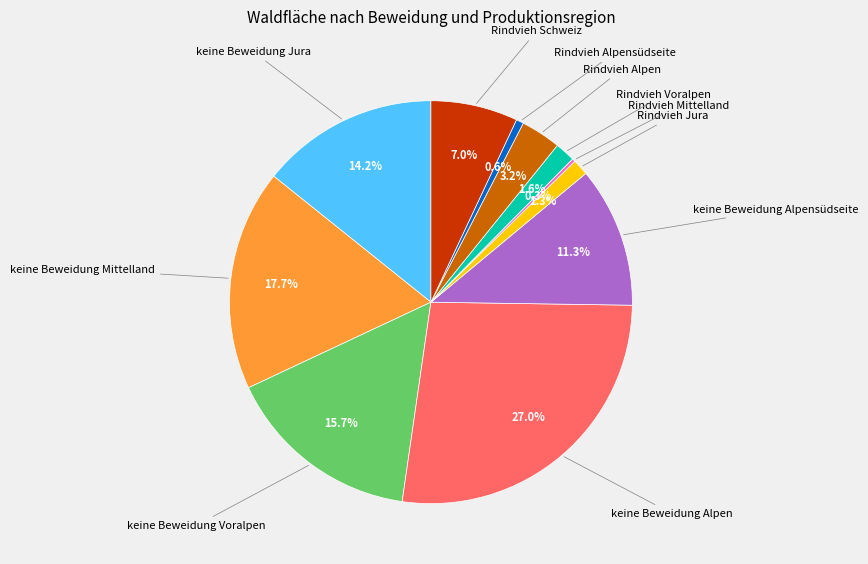

Rank the categories by value from lowest to highest.

Rindvieh Mittelland, Rindvieh Alpensüdseite, Rindvieh Jura, Rindvieh Voralpen, Rindvieh Alpen, Rindvieh Schweiz, keine Beweidung Alpensüdseite, keine Beweidung Jura, keine Beweidung Voralpen, keine Beweidung Mittelland, keine Beweidung Alpen